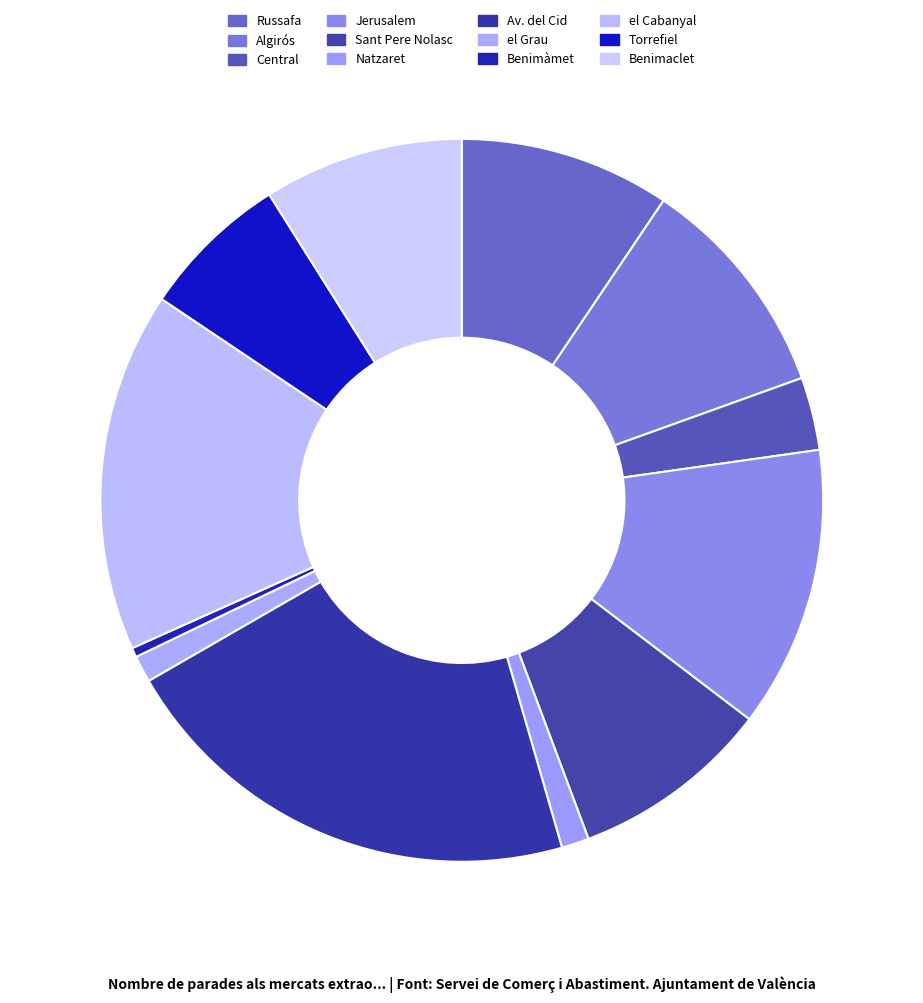

The Benimaclet slice represents 9% of the pie. True or false?

True